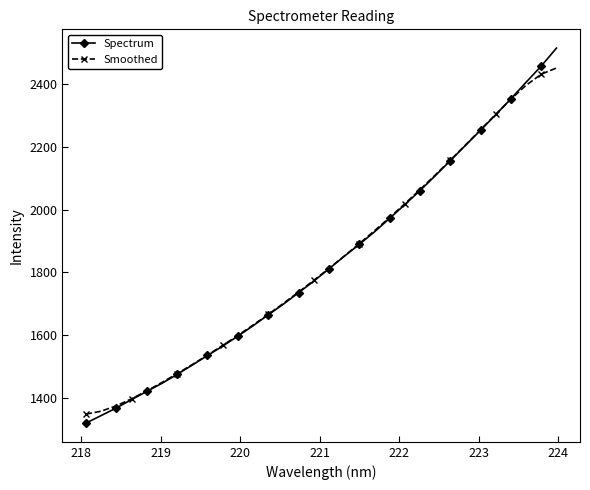

What is the average value of the Spectrum series?

1835.9